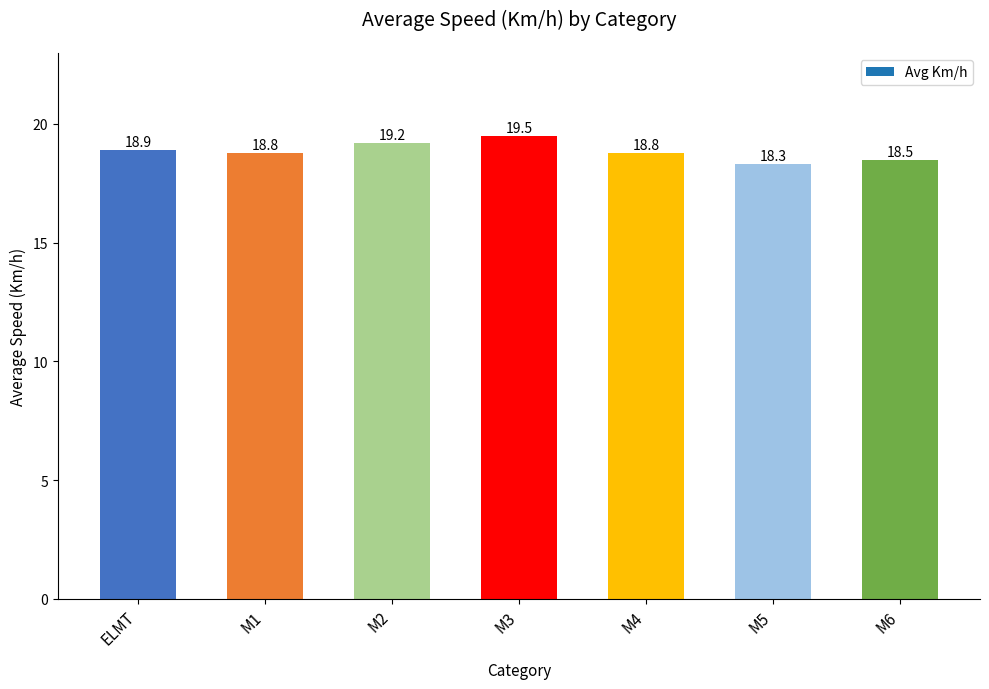

At which label is the value closest to 18?

M5